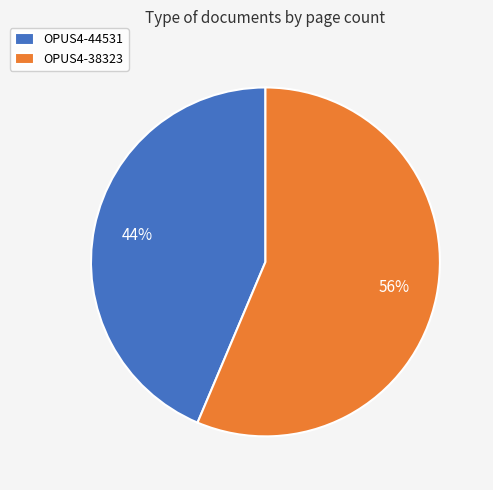

To the nearest percent, what percentage of the pie is OPUS4-38323?

56%